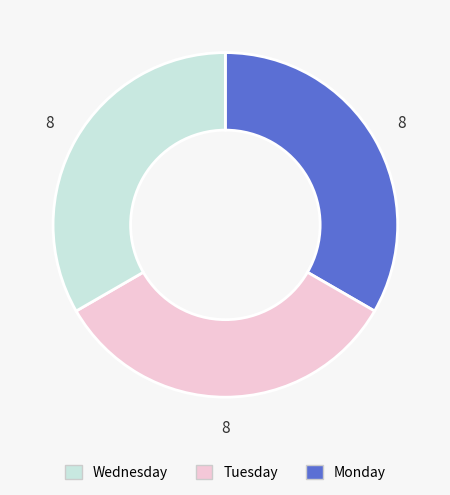

How many slices are in this pie chart?

3